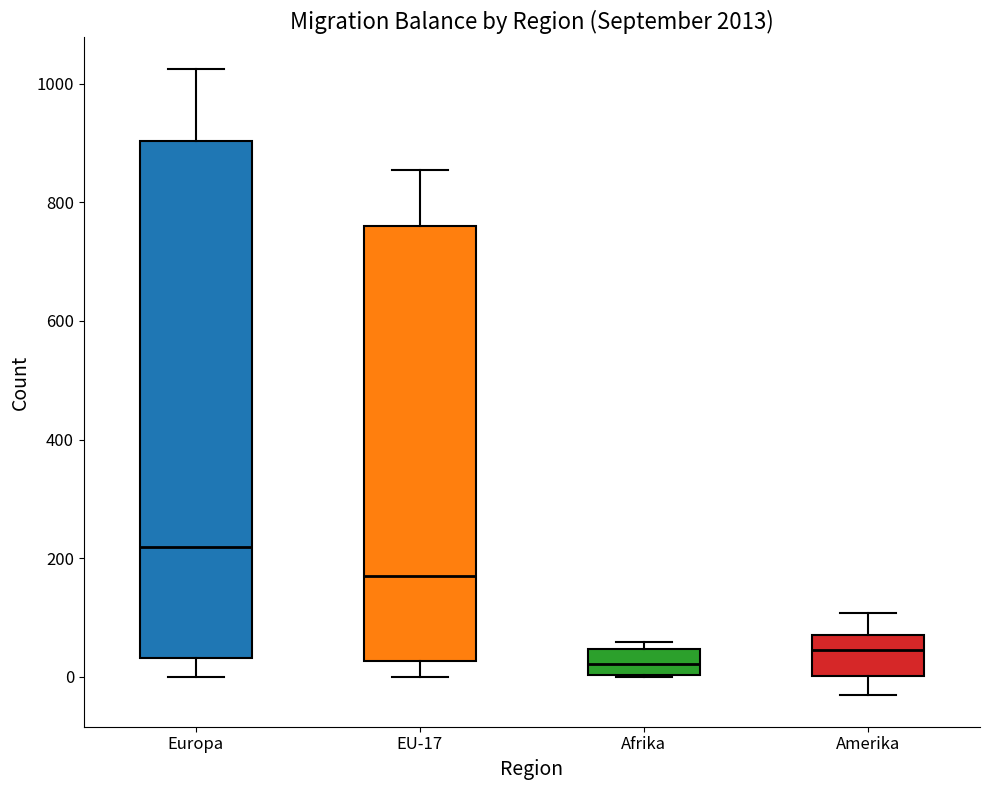

Which box has the lowest median line?

Afrika